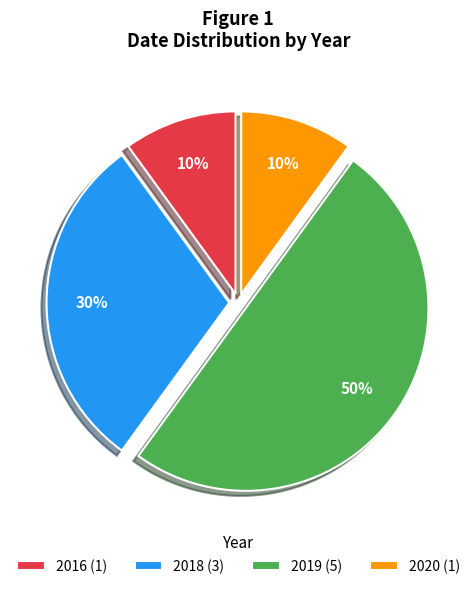

True or false: 2019 (5) accounts for 50% of the total.

True